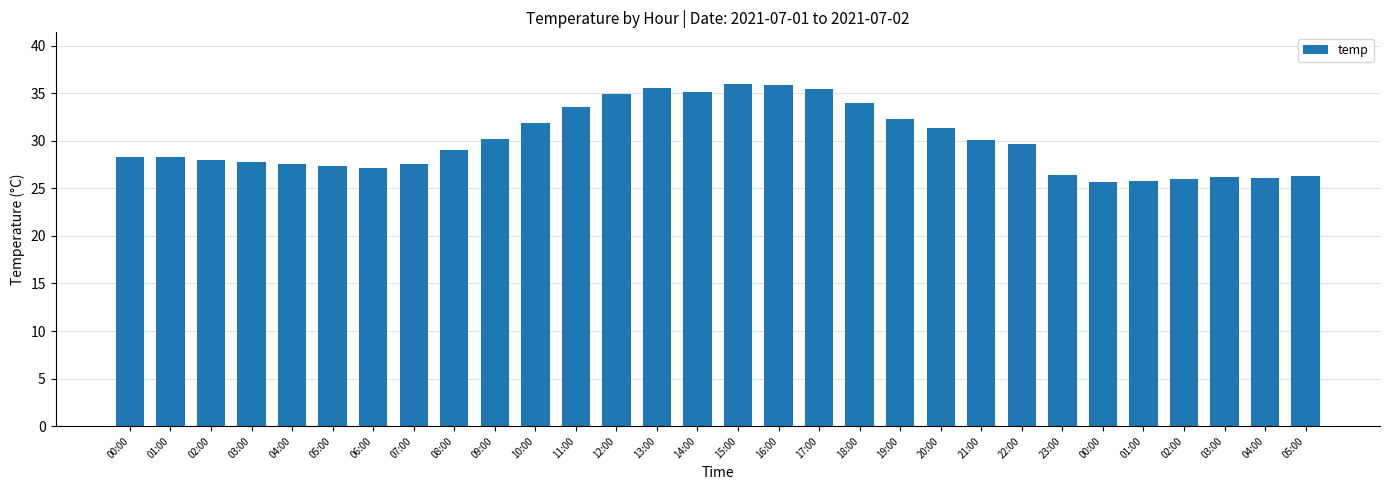

Which category has the lowest value across all series?

00:00